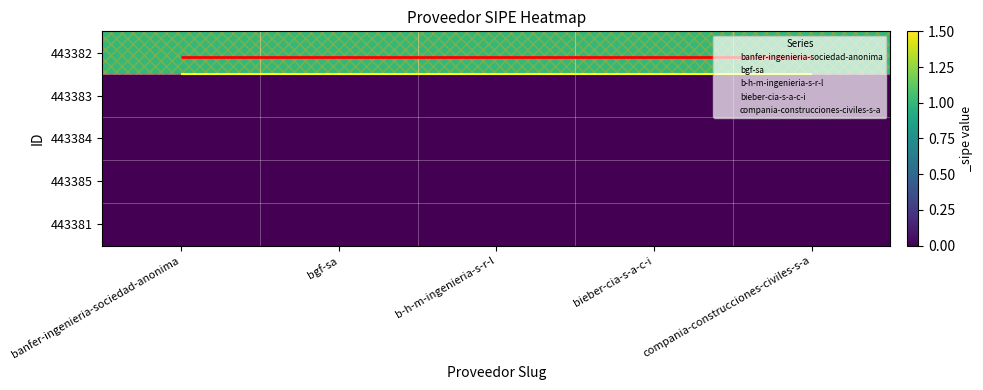

How many distinct data groups are displayed?

5